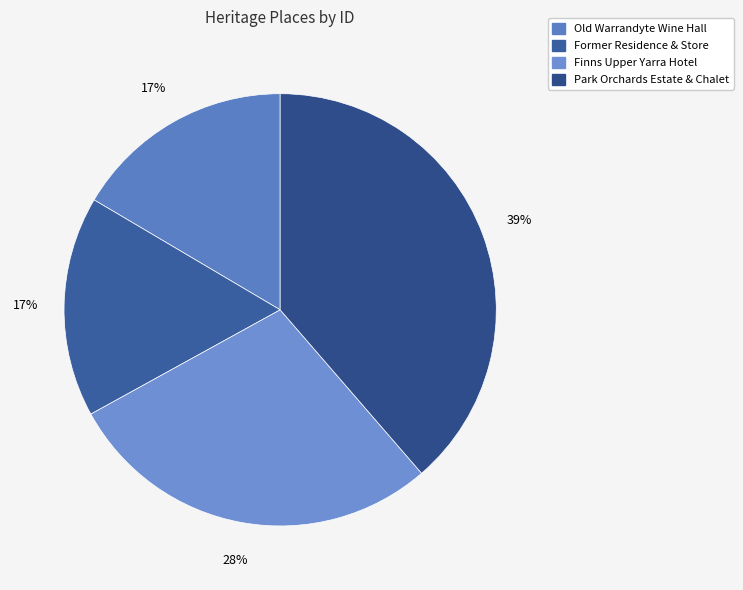

To the nearest percent, what percentage of the pie is Park Orchards Estate & Chalet?

39%